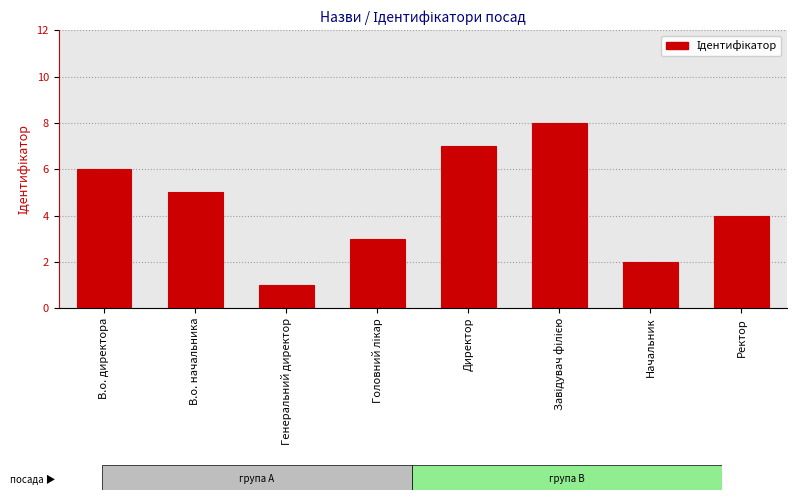

How many series are shown in this chart?

1